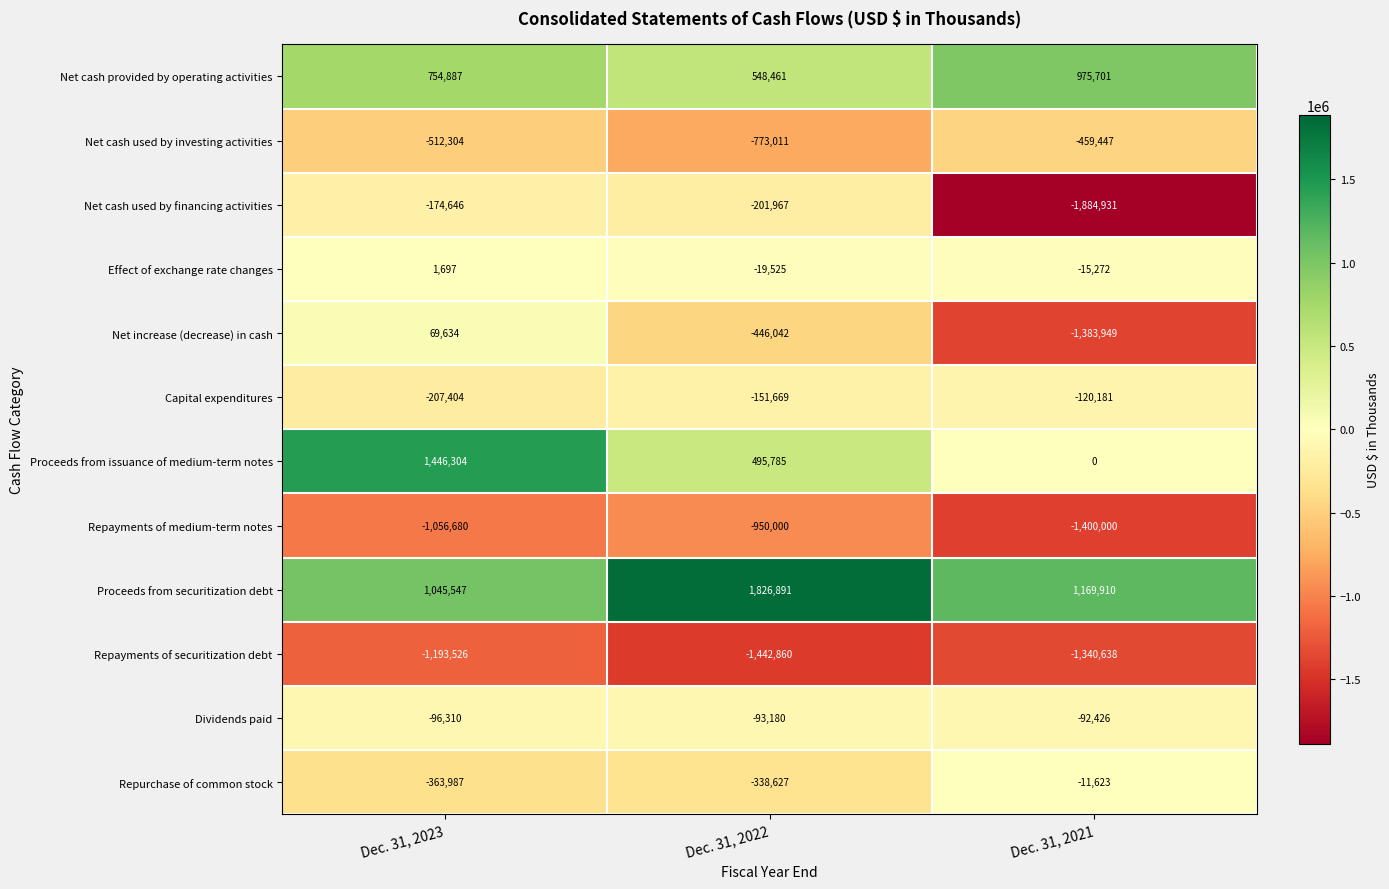

What is the difference between the maximum and second lowest values in the Proceeds from securitization debt series?

656981